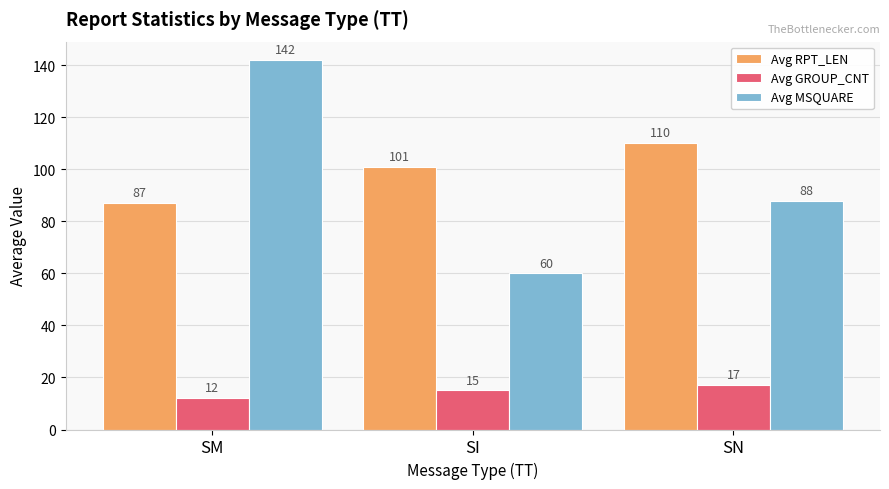

What is the minimum value for Avg GROUP_CNT?

12